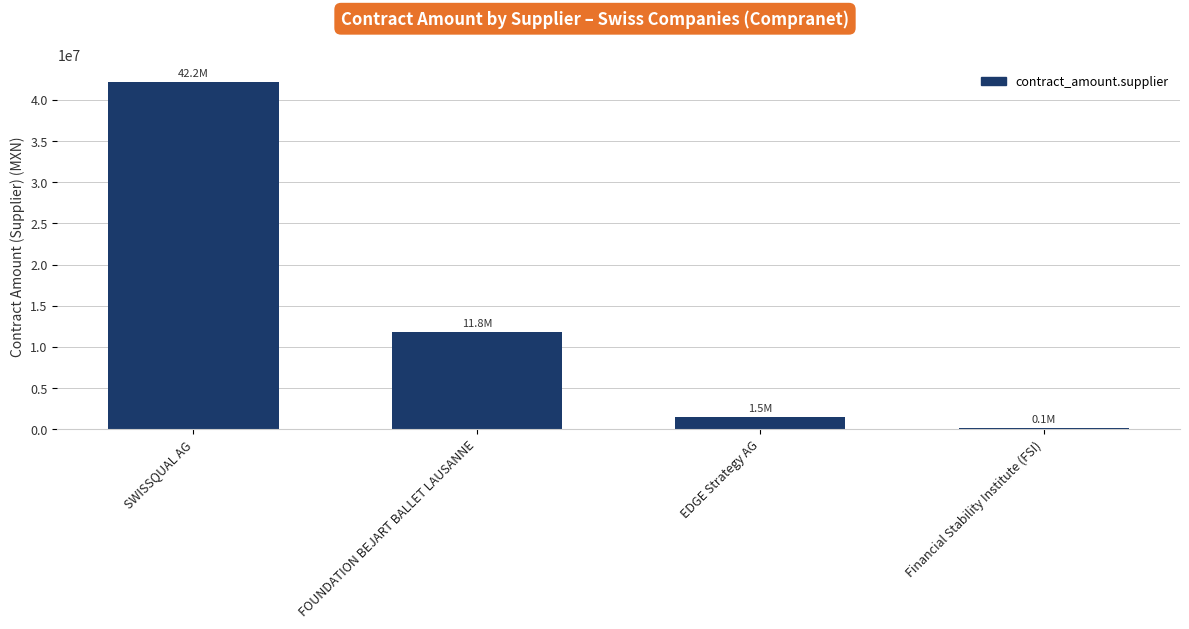

What is the label of the 4th bar from the left?

Financial Stability Institute (FSI)